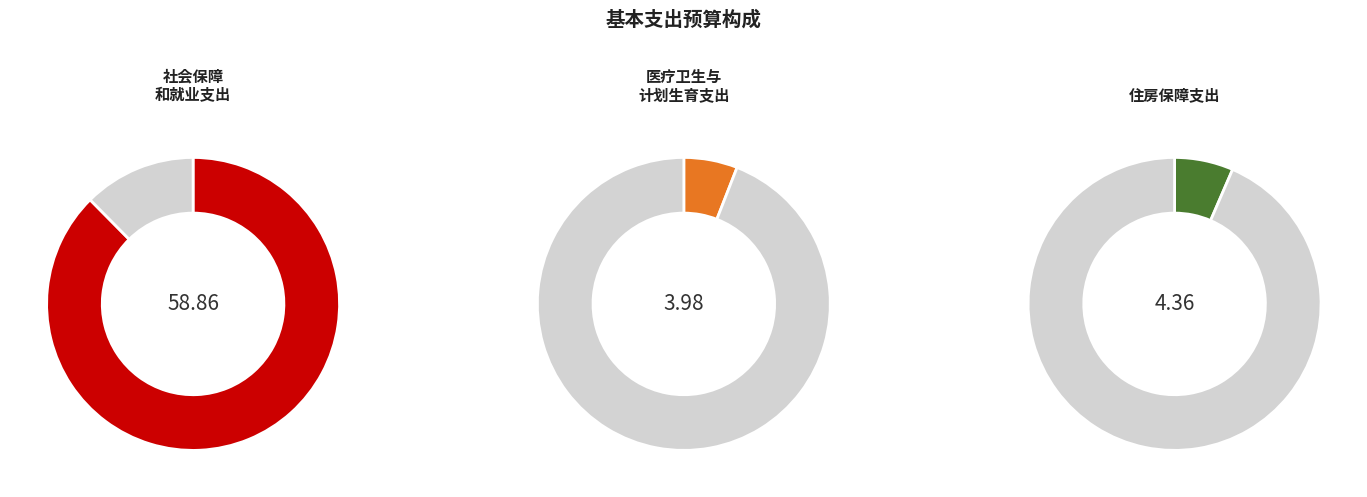

Does 社会保障和就业支出 represent more than half of the total?

Yes